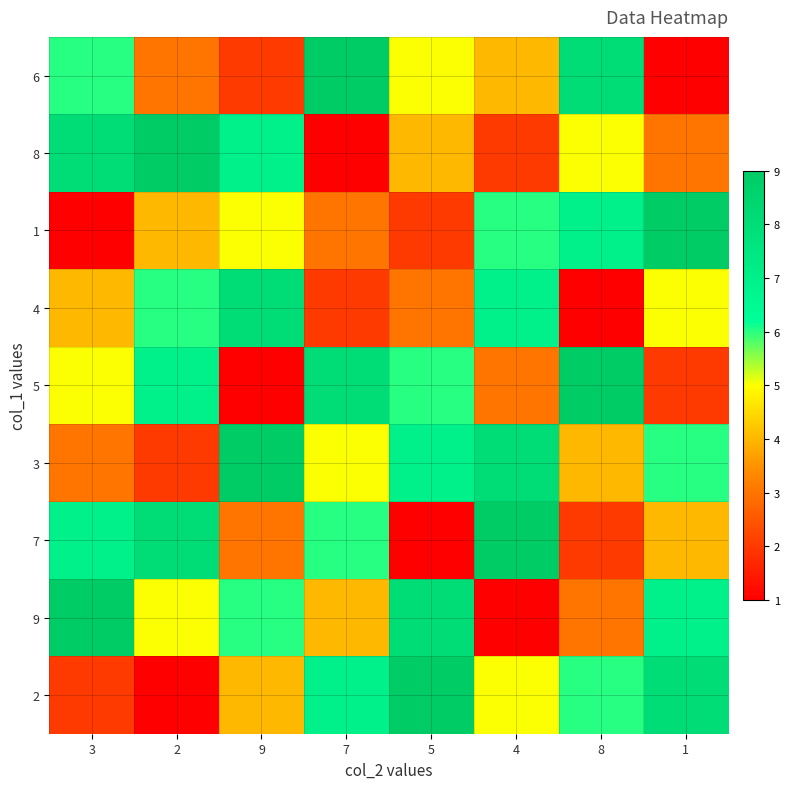

At which category is the sum across all series the highest?

3